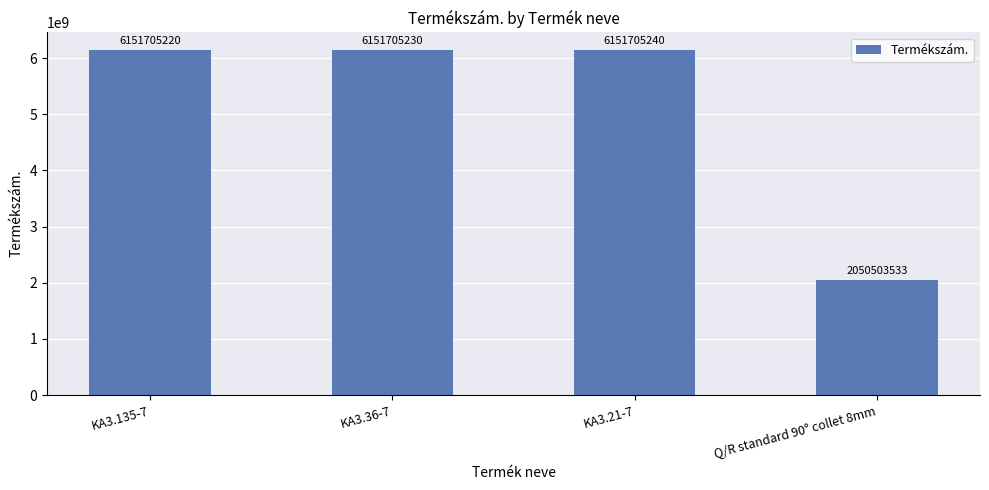

What is the value of the 1st bar from the left?

6151705220